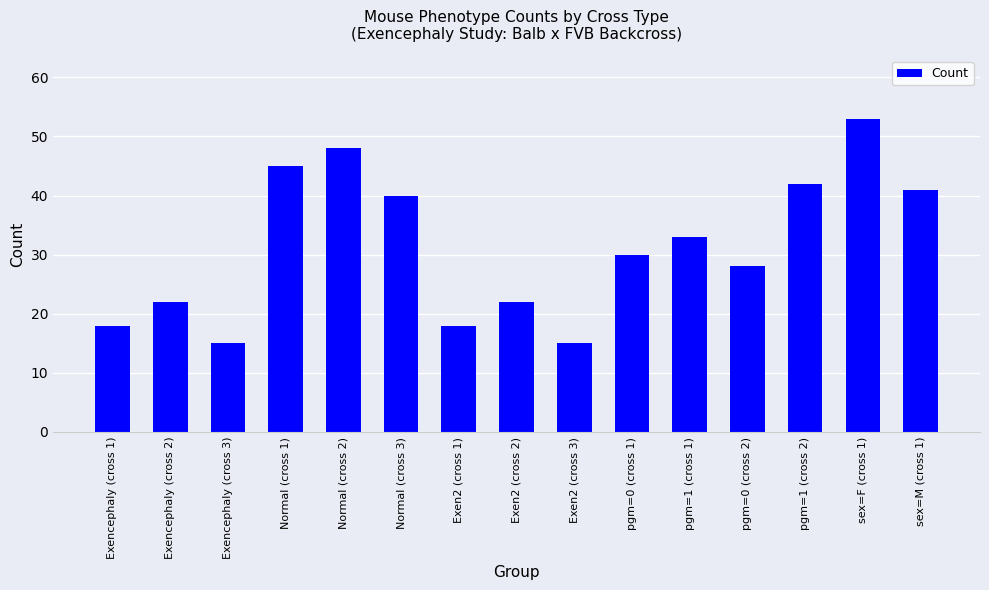

What position from the left is pgm=1 (cross 1)?

11